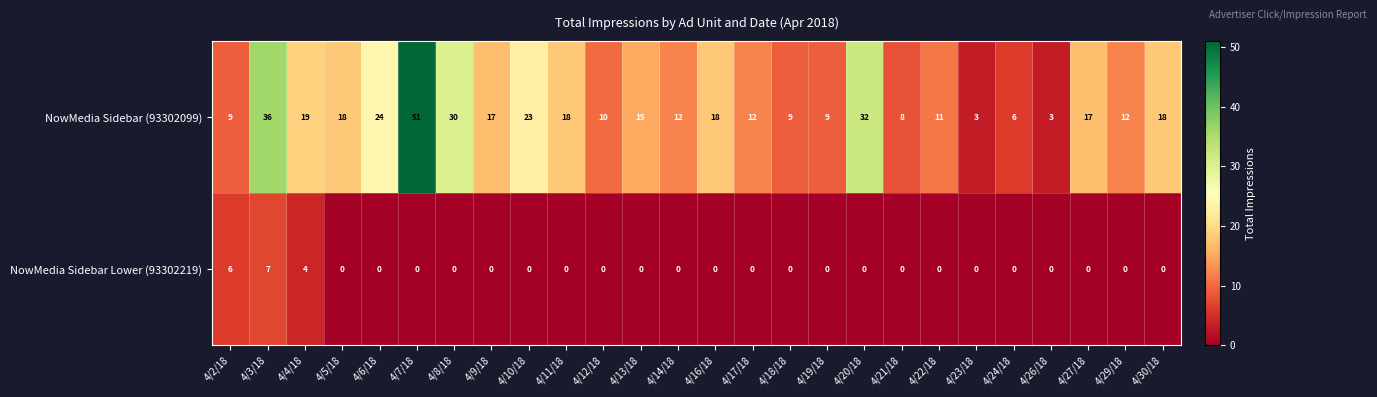

True or false: NowMedia Sidebar (93302099) has a value of 24 at 4/6/18.

True